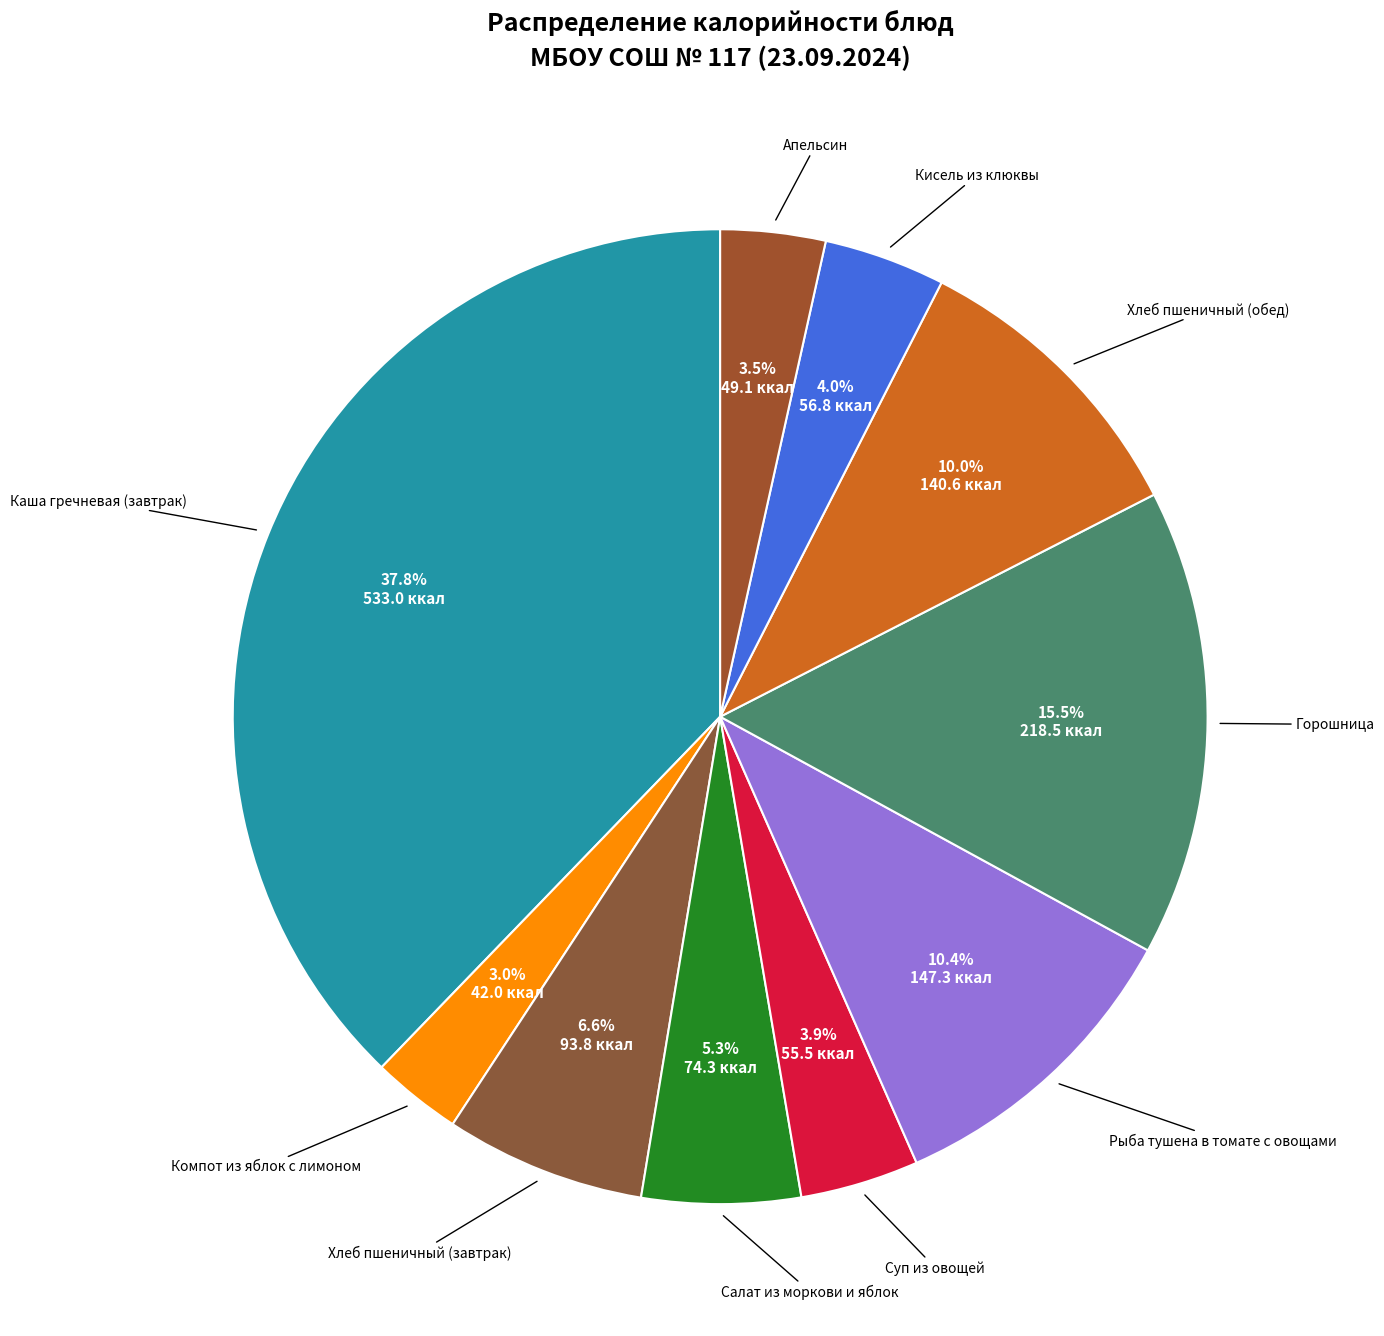

Rank the categories by value from lowest to highest.

Компот из яблок с лимоном, Апельсин, Суп из овощей, Кисель из клюквы, Салат из моркови и яблок, Хлеб пшеничный (завтрак), Хлеб пшеничный (обед), Рыба тушена в томате с овощами, Горошница, Каша гречневая (завтрак)